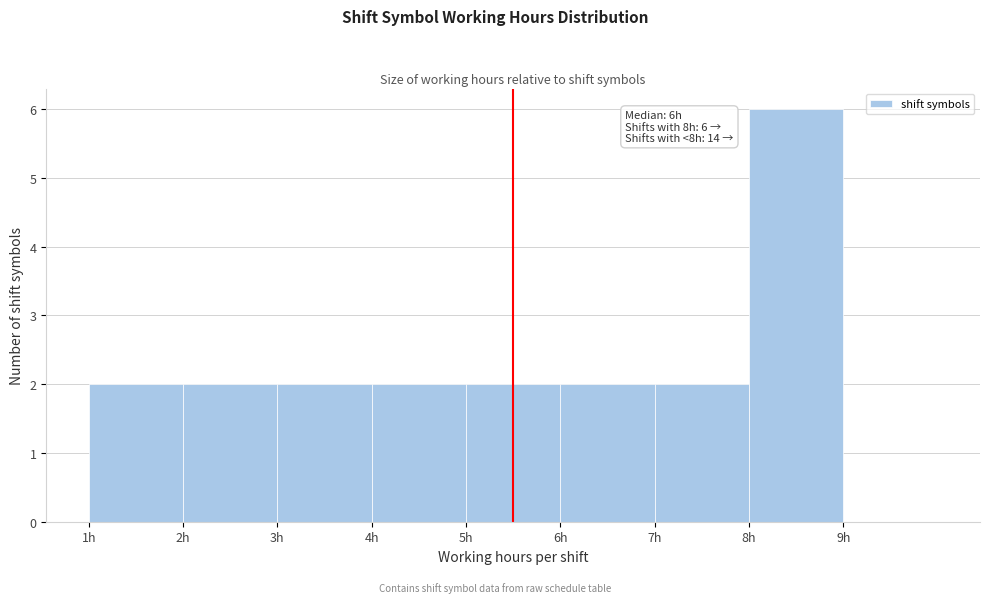

Over which range of the x-axis is the bar tallest?

8 to 9